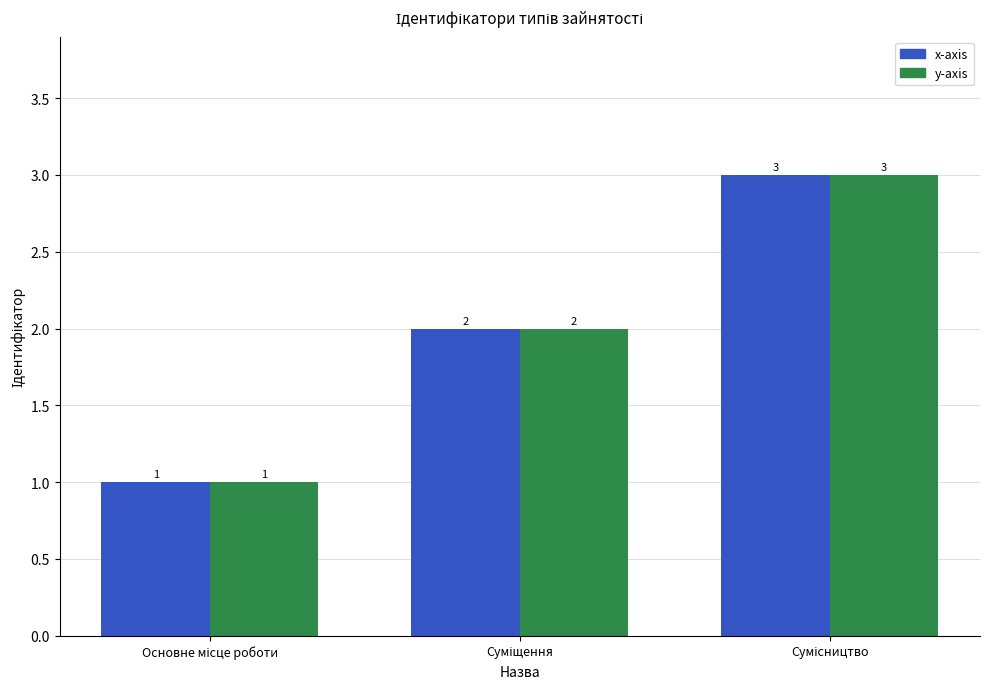

What is the greatest value displayed?

3